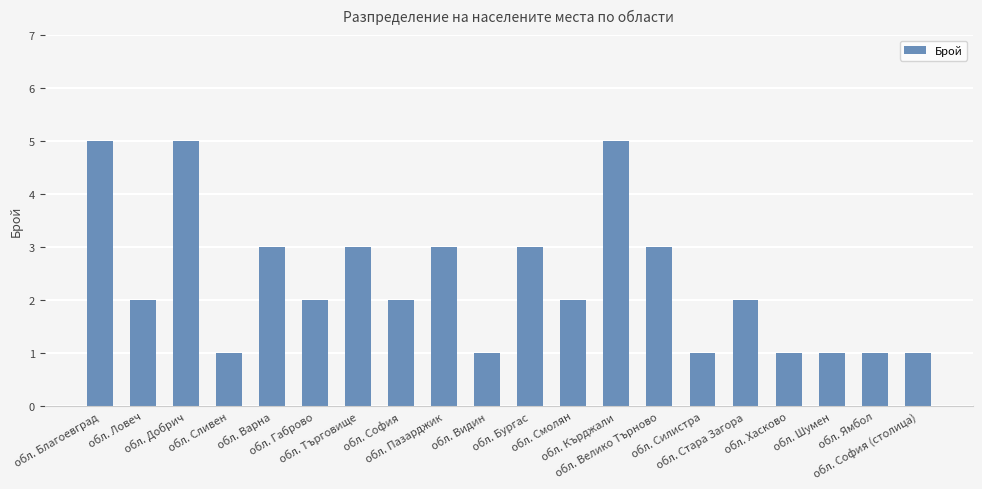

What is the sum of all values?

47